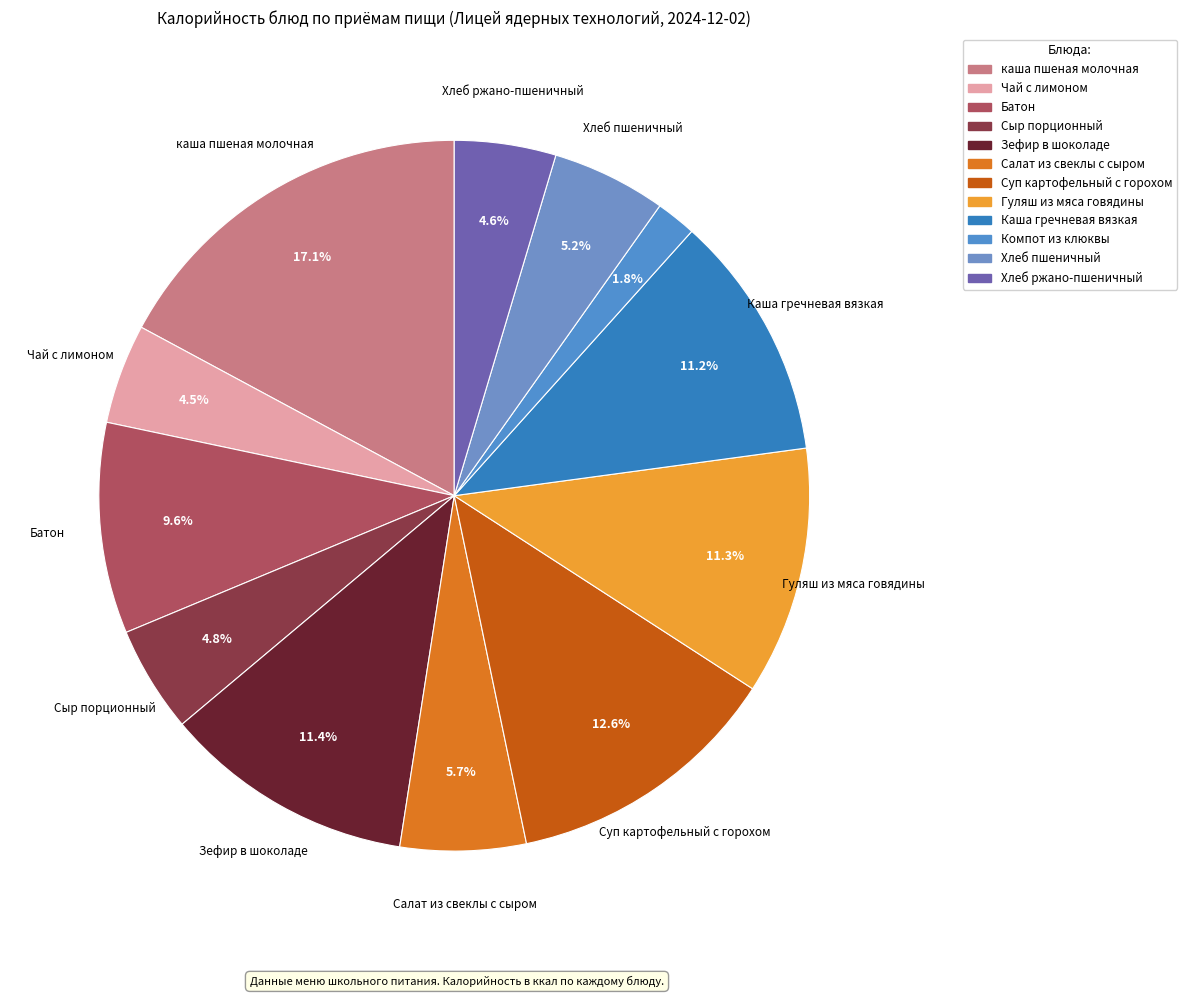

How many slices are in this pie chart?

12